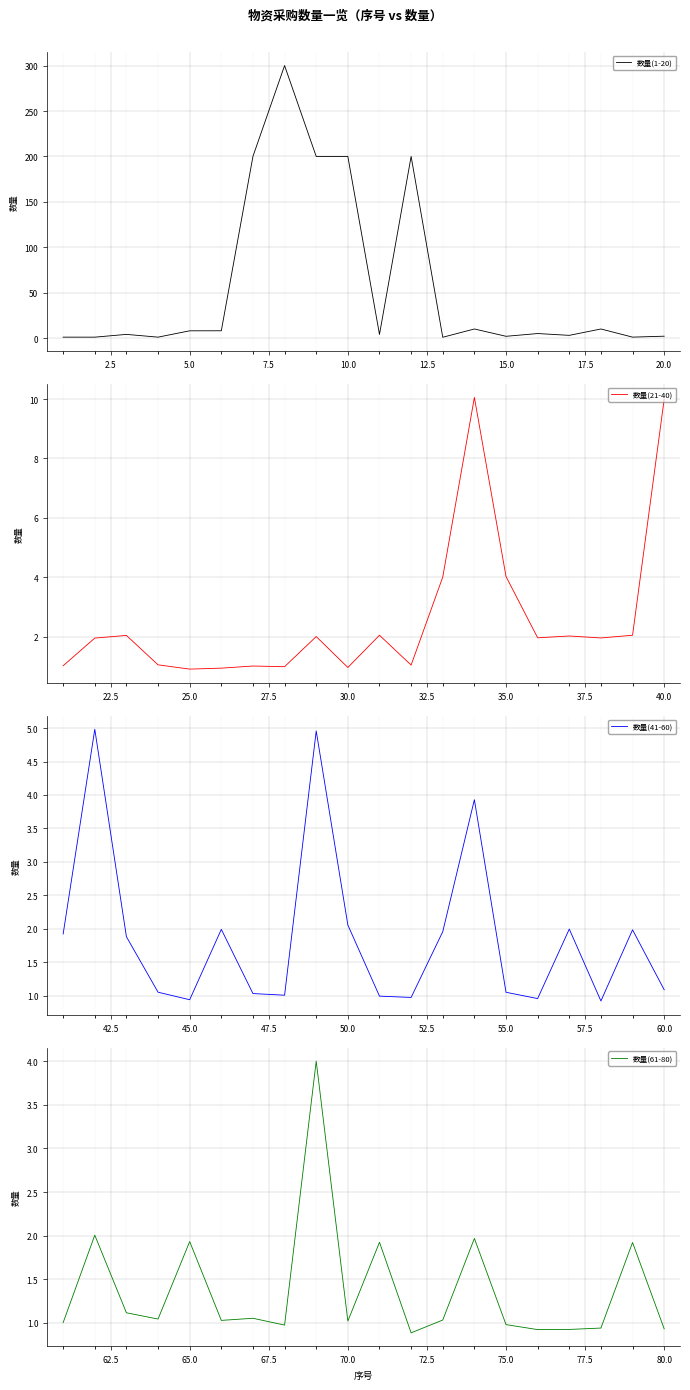

What is the difference between the maximum and minimum values in the 数量(61-80) series?

3.1